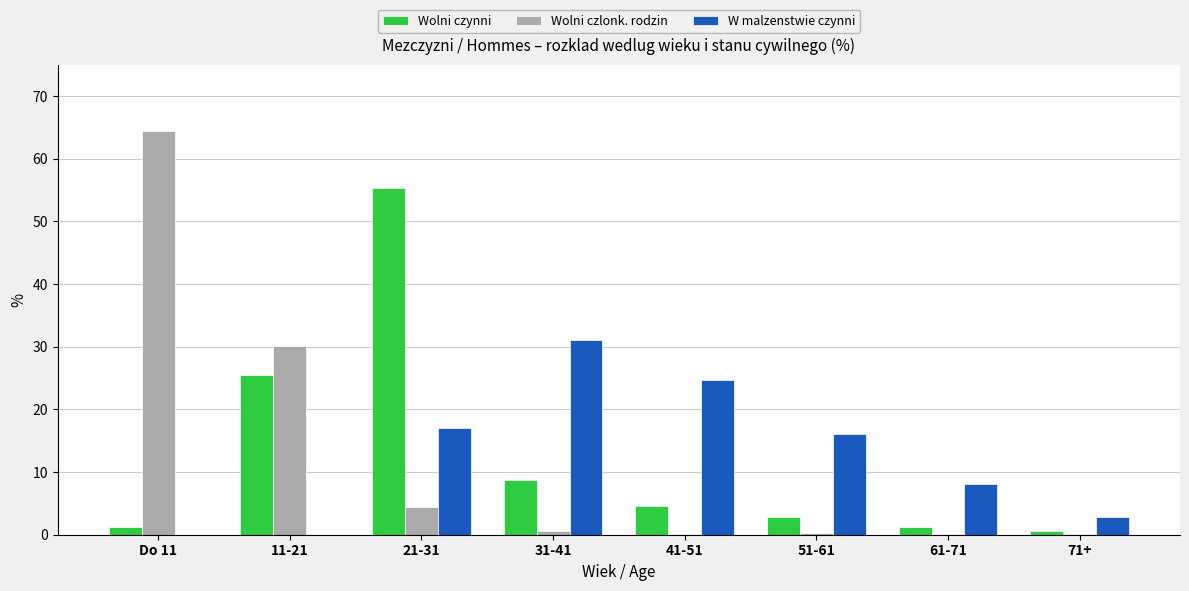

The Wolni czynni series shows 2.8 at 51-61. True or false?

True